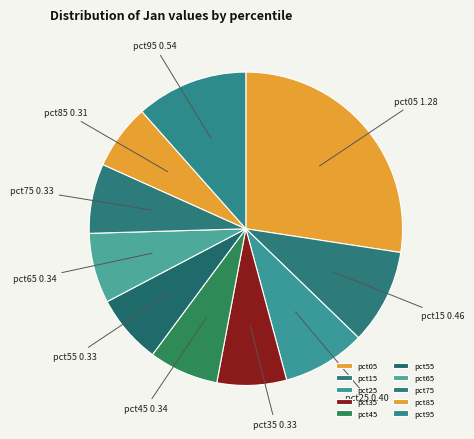

Is there a majority slice in this chart?

No